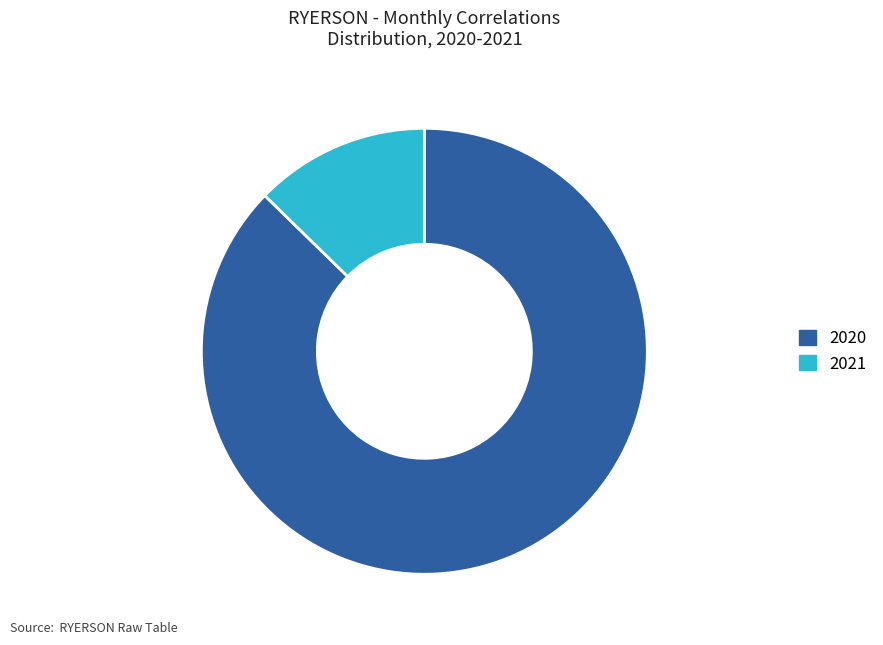

How many slices are in this pie chart?

2